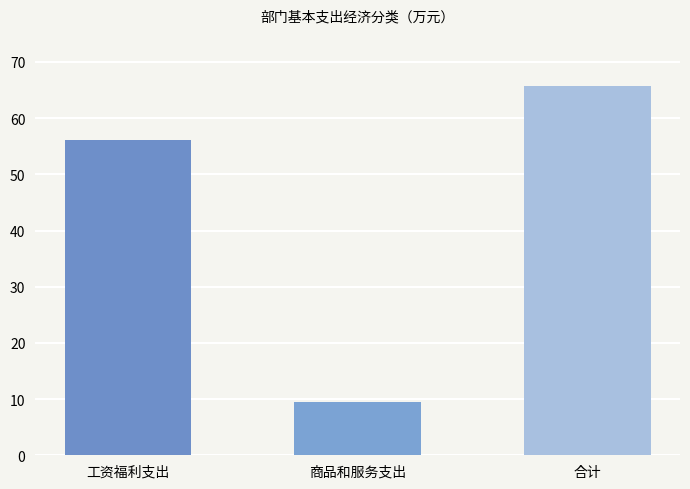

Between 合计 and 商品和服务支出, which is larger?

合计